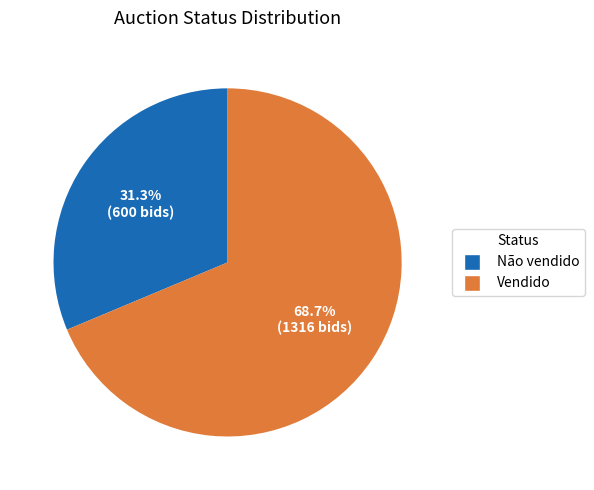

Is there a majority slice in this chart?

Yes